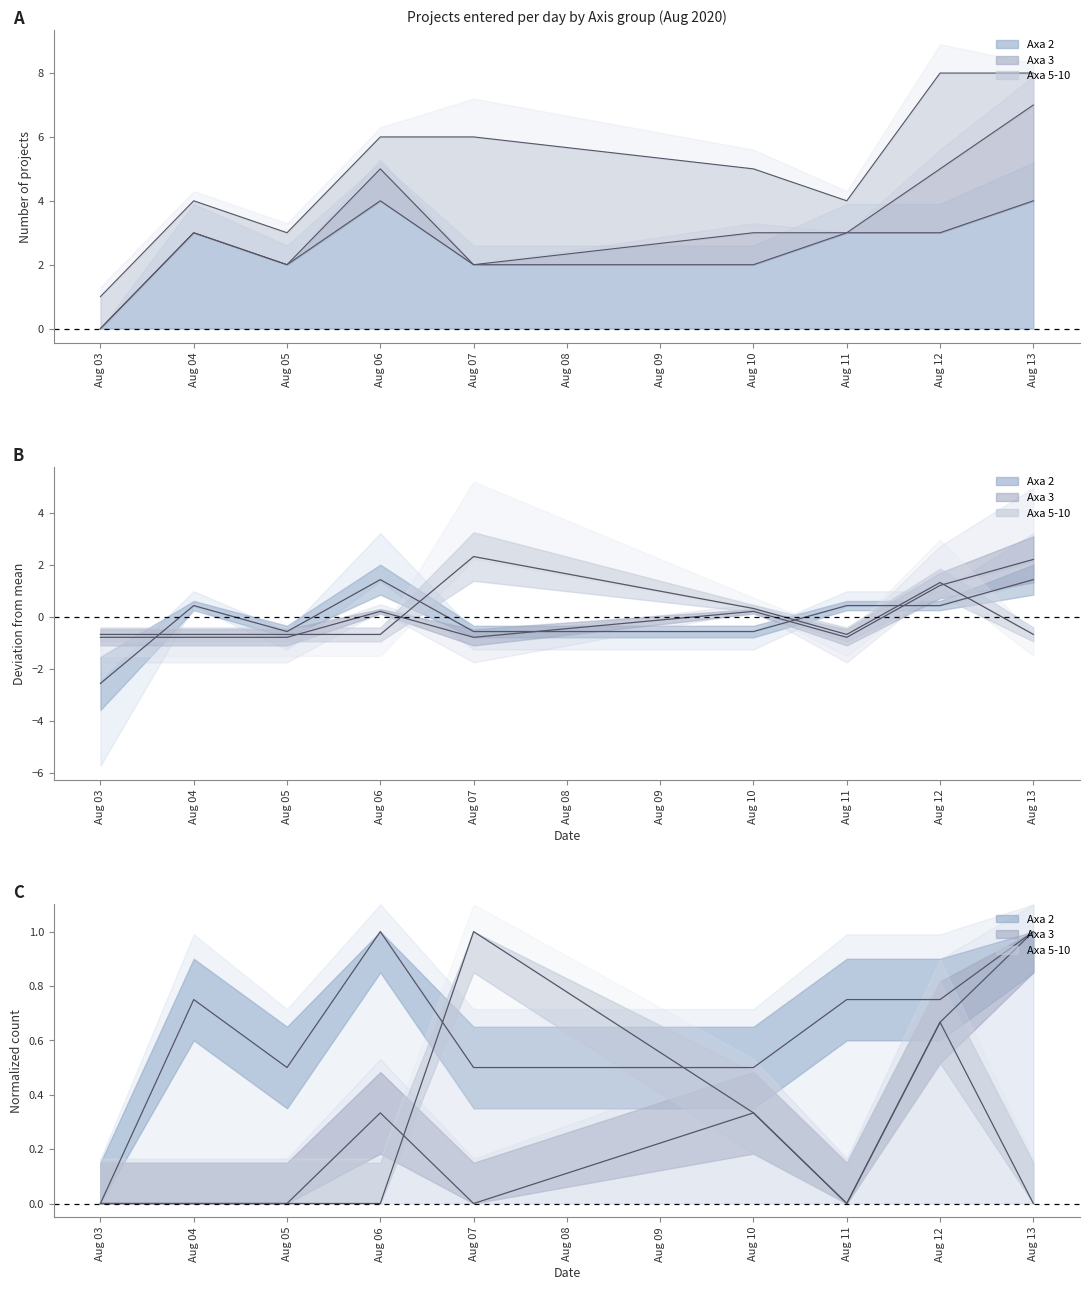

Which label corresponds to the largest value in the chart?

Aug 06